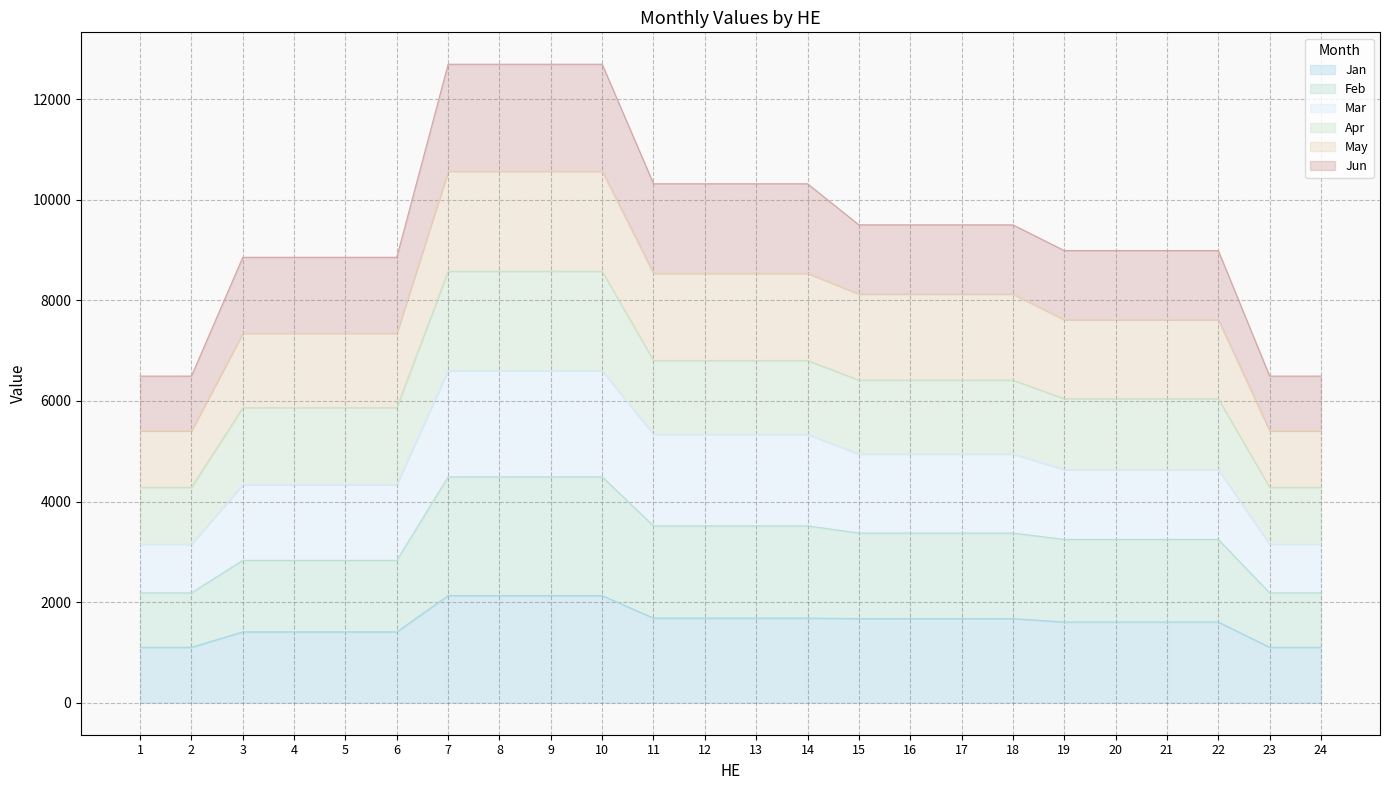

What is the value of the Feb point at the 16th from the left?

3374.3